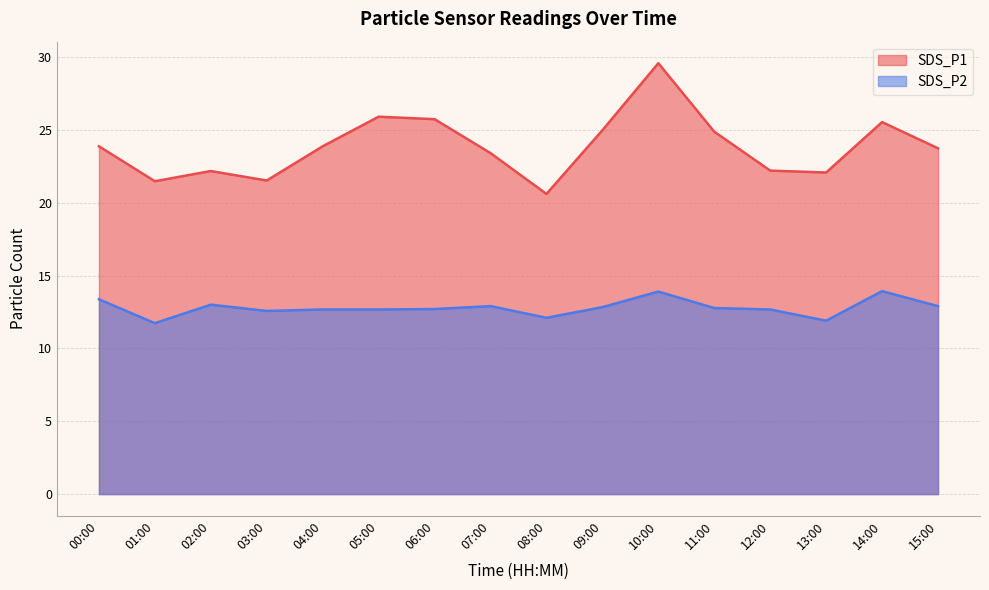

What value does the SDS_P2 series have at 06:00?

12.7